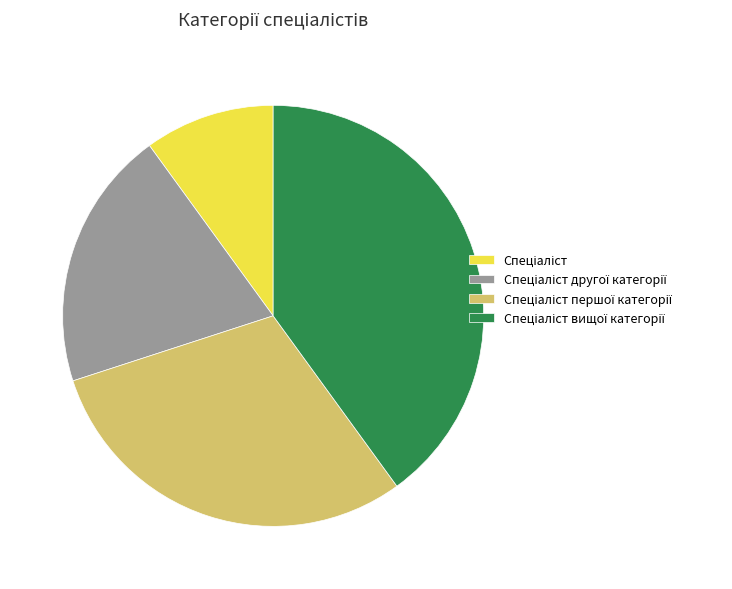

Does any single category account for the majority?

No